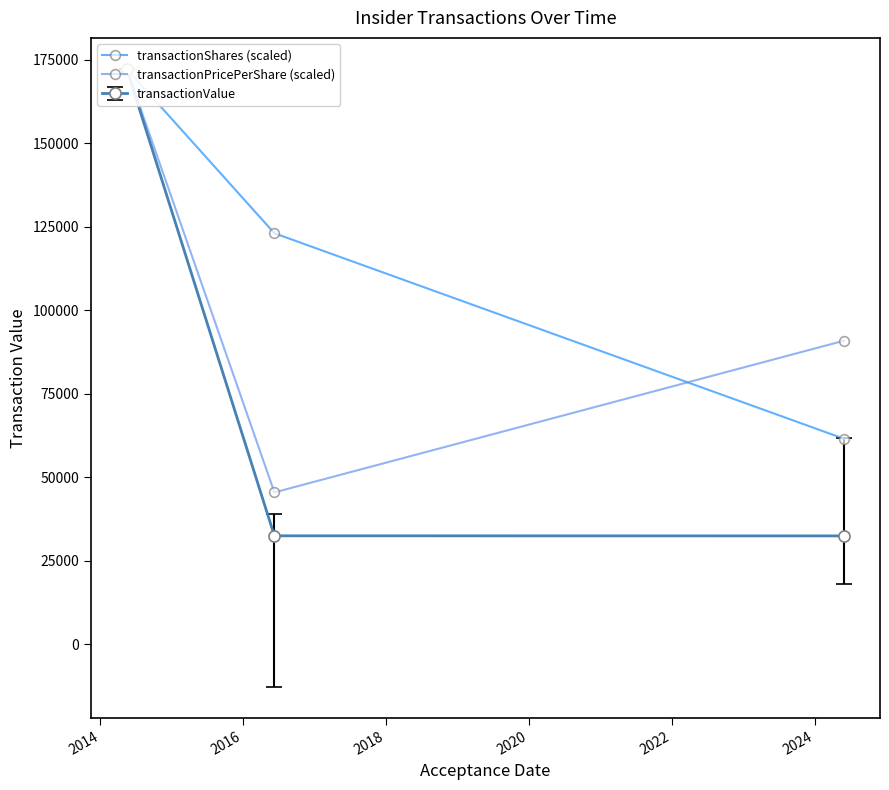

Which series has the largest total across all categories?

transactionShares (scaled)